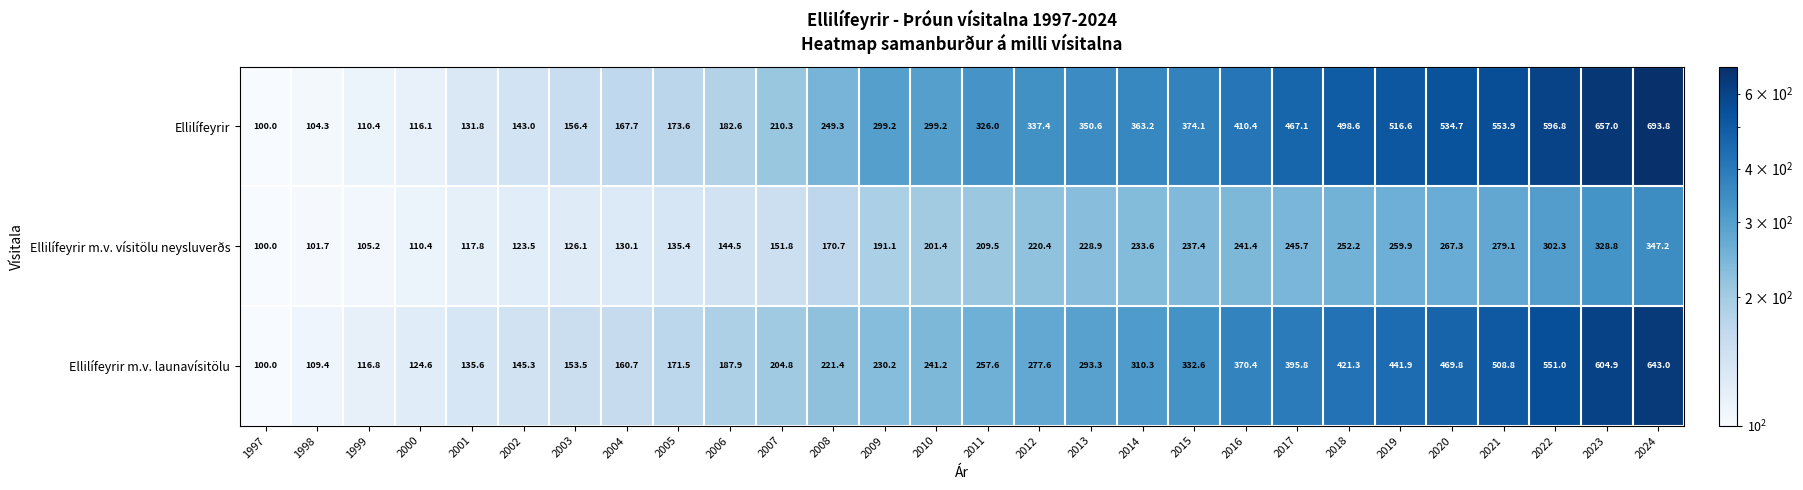

Rank the series by their average value, from lowest to highest.

Ellilífeyrir m.v. vísitölu neysluverðs, Ellilífeyrir m.v. launavísitölu, Ellilífeyrir